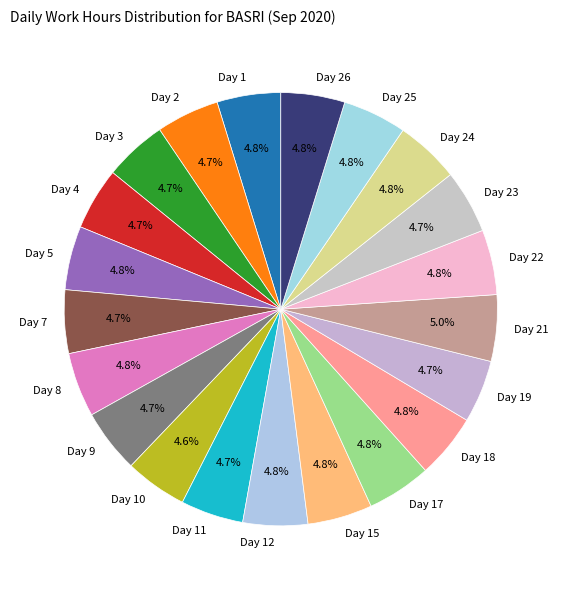

To the nearest percent, what is the combined percentage of Day 23 and Day 19?

9%